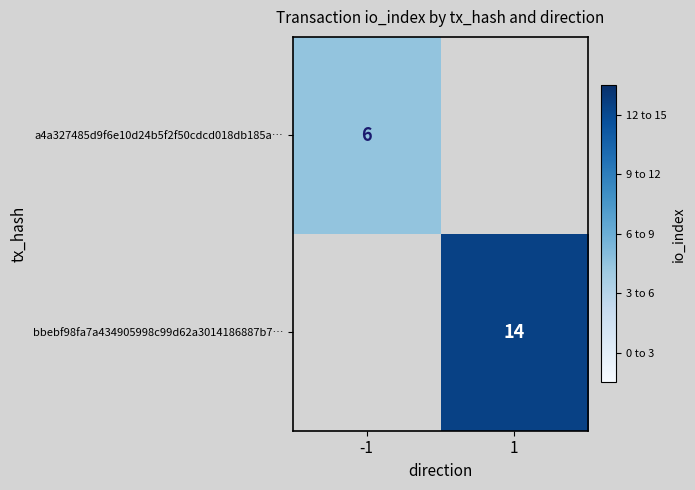

The value of a4a327485d9f6e10d24b5f2f50cdcd018db185a… at -1 is 9. True or false?

False